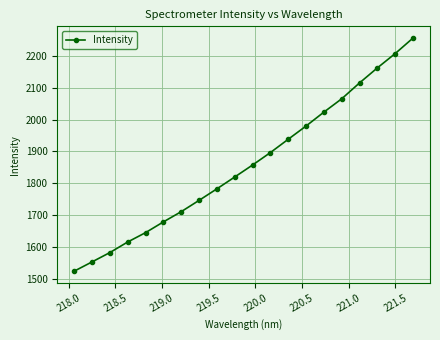

What is the sum of all values?

37160.3